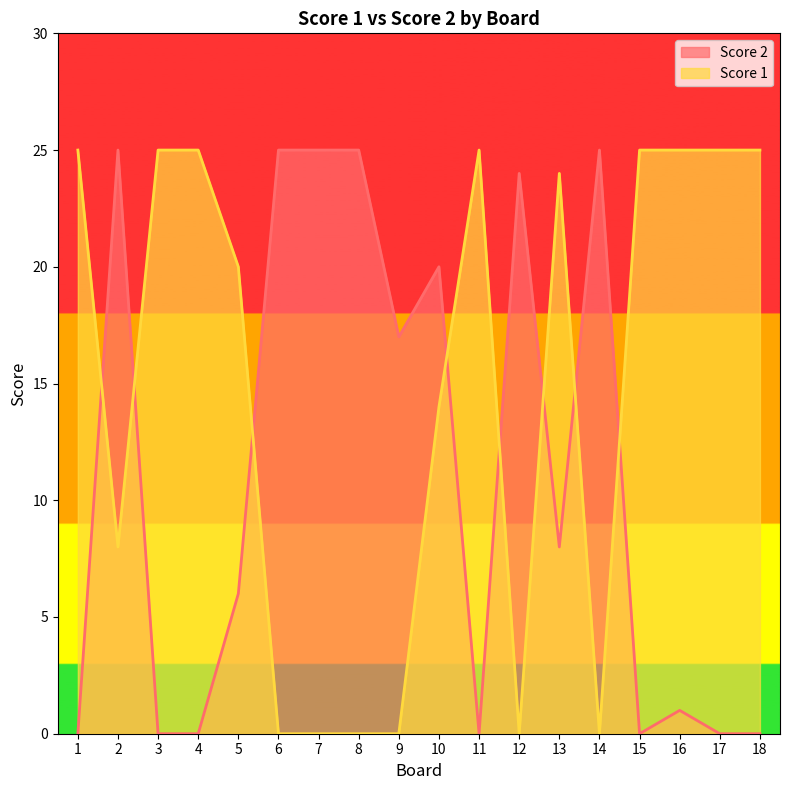

Where is Score 2 nearest to the value 12?

13